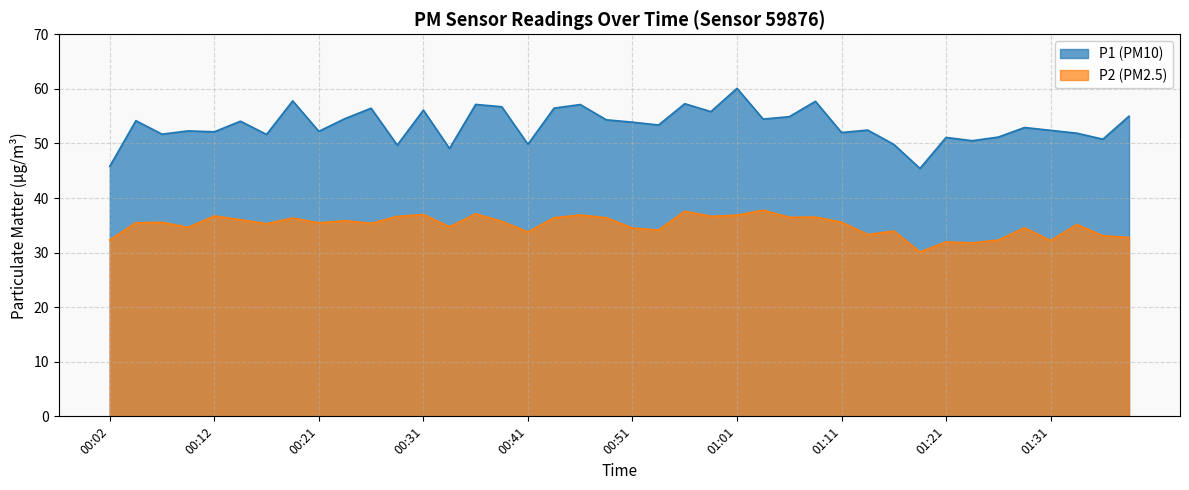

Does the chart have visible grid lines?

Yes